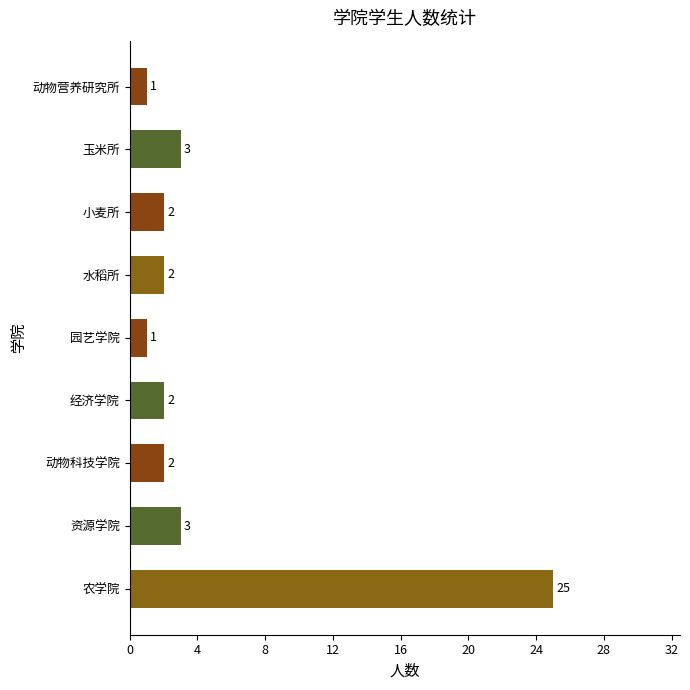

The chart shows a value of 1 at 水稻所. True or false?

False